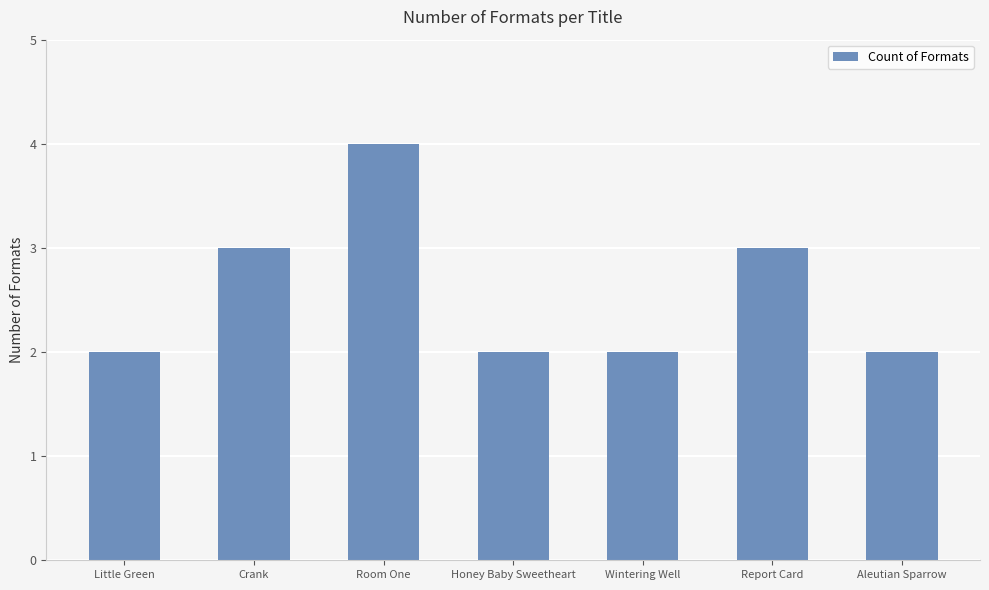

What is the label of the 6th bar from the right?

Crank